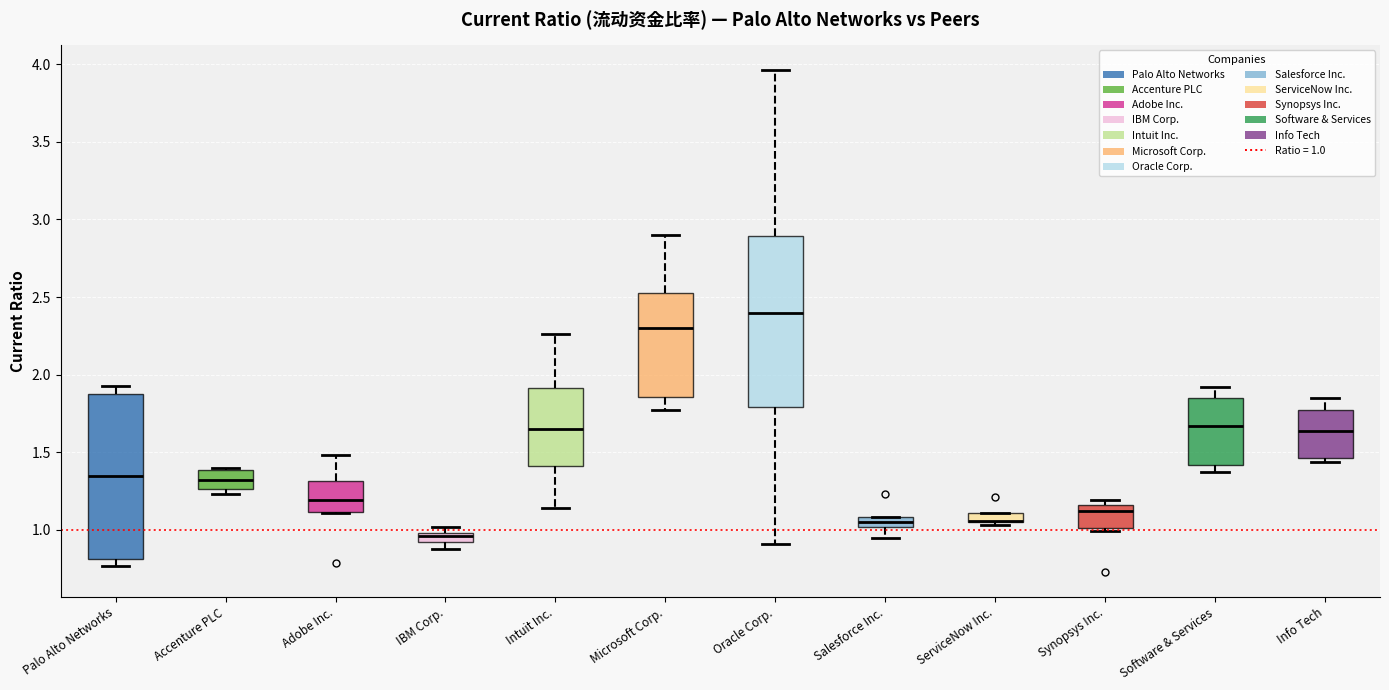

Where is the lower edge of the box for Palo Alto Networks on the y-axis? The values are not printed on the chart, so give them approximately, as read against the axis.

0.80